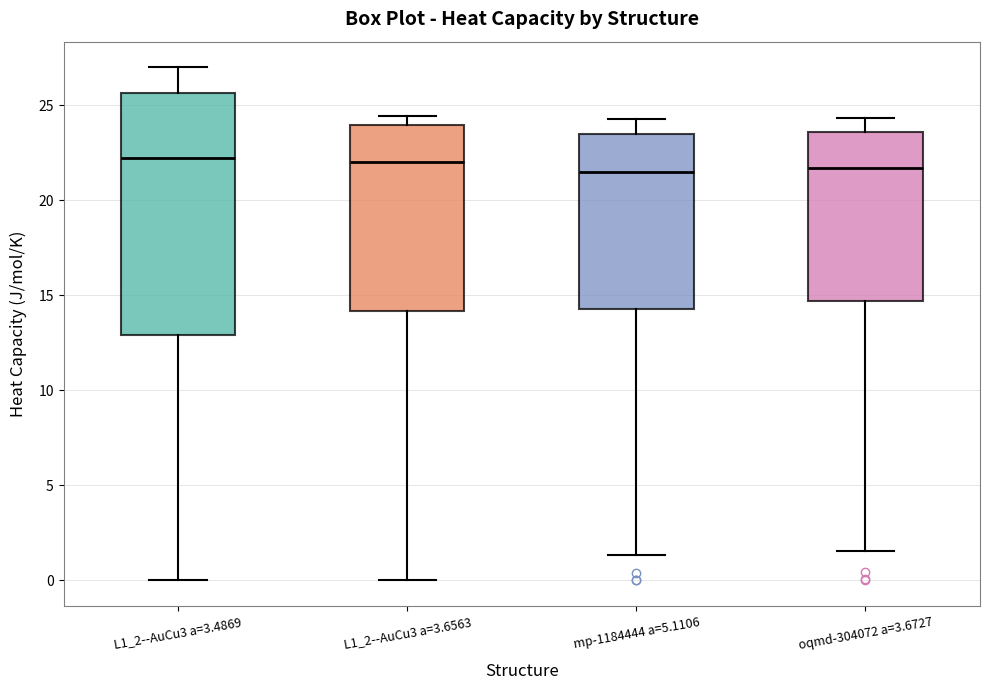

Comparing the boxes themselves (not the whiskers), which one is the tallest?

L1_2--AuCu3 a=3.4869